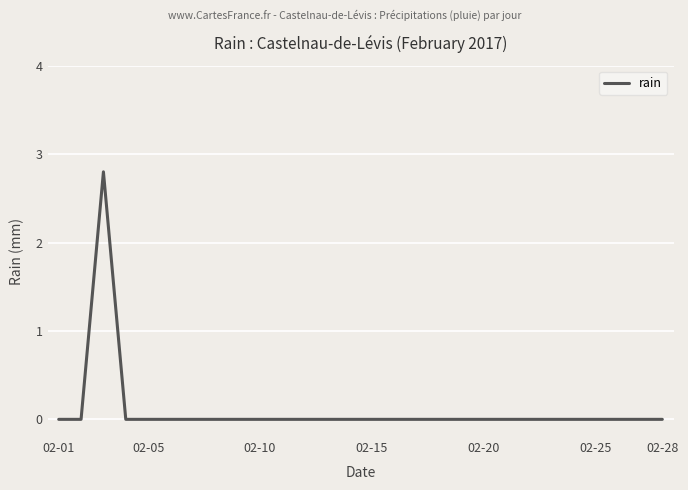

What is the difference between the maximum and minimum values?

2.8